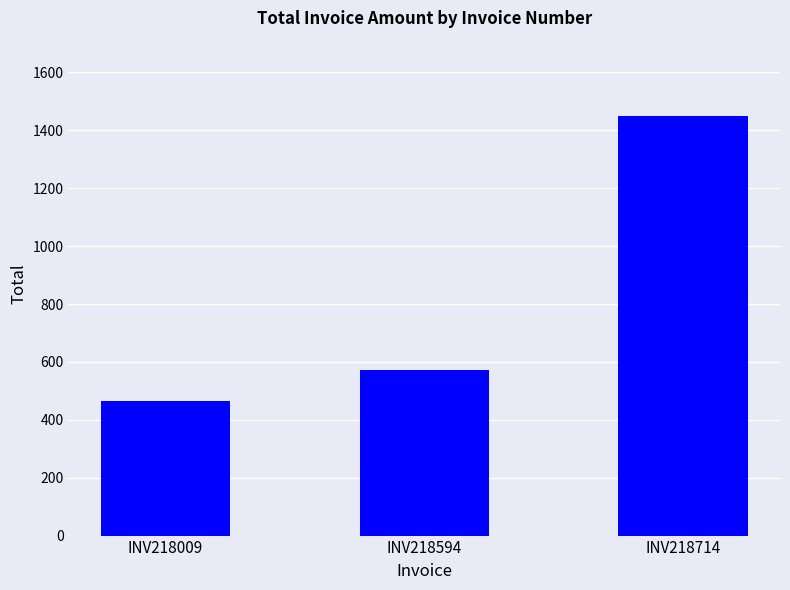

How many categories are shown in the chart?

3